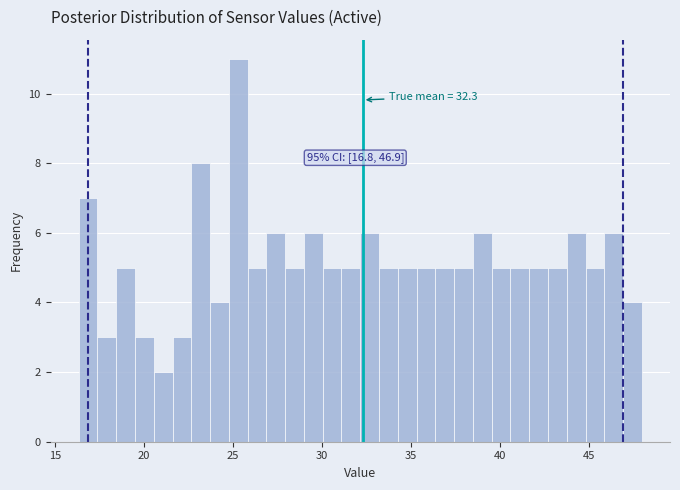

Around what value on the x-axis is the tallest bar? Give the approximate position of its centre, as read against the axis.

25.5